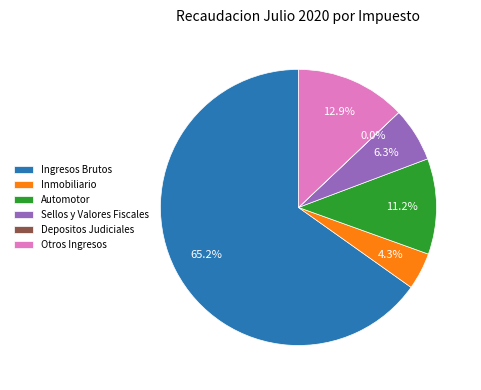

Approximately how many times larger is the value at Sellos y Valores Fiscales compared to Inmobiliario?

1.5